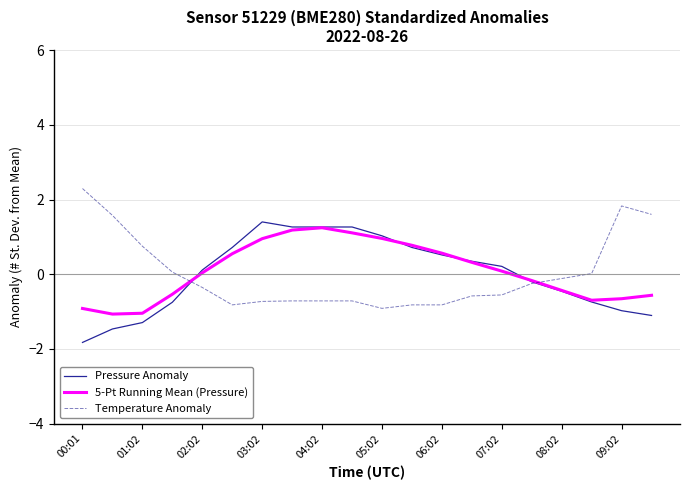

What is the highest value of the Temperature Anomaly series?

2.3